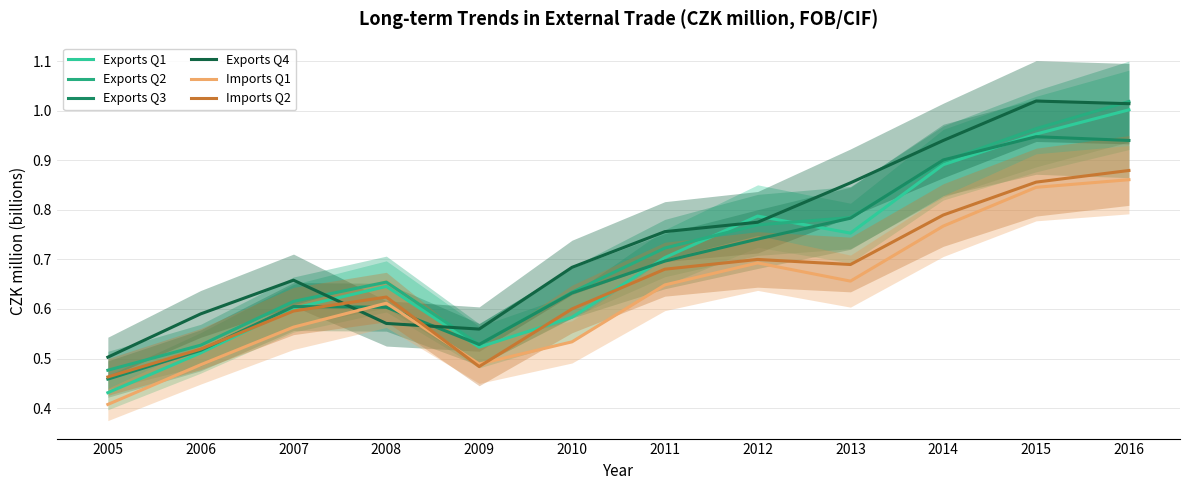

What is the spread (max minus min) of values at 2005?

0.1